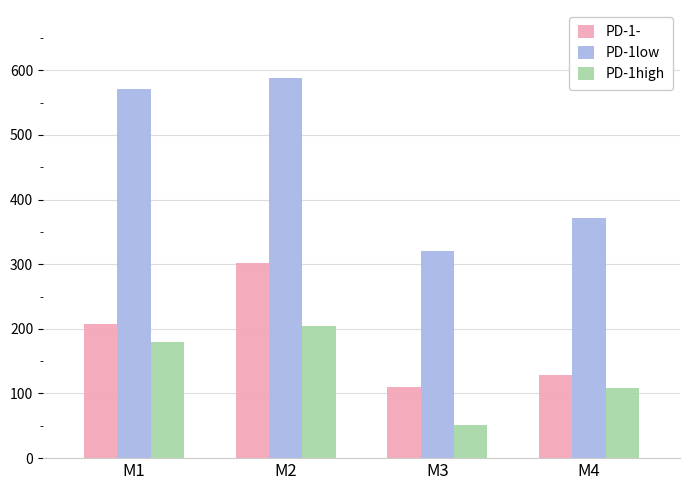

Which category has the highest value in the PD-1high series?

M2